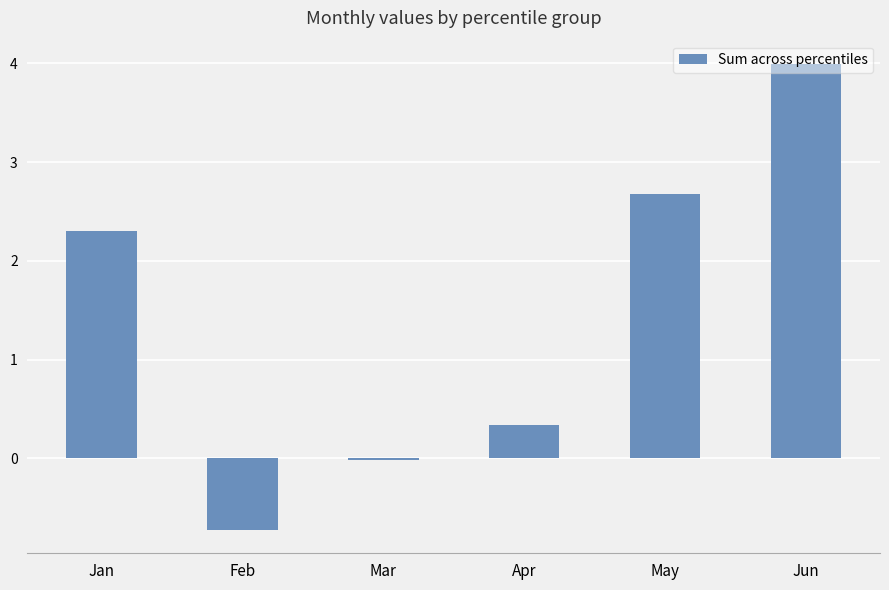

Where is the data nearest to the value 1?

Apr